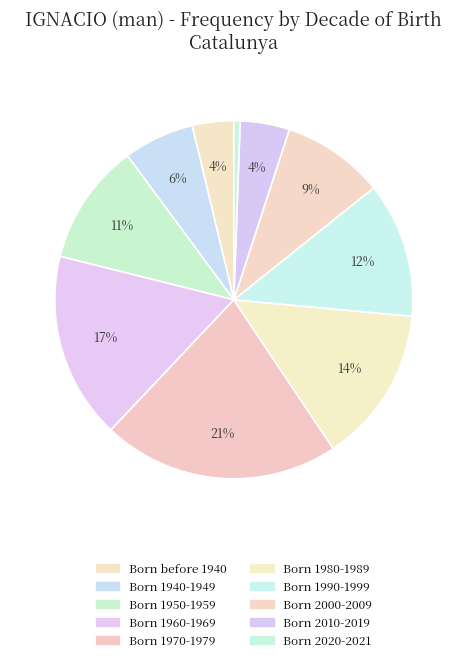

Which has a higher value, Born 2000-2009 or Born 1990-1999?

Born 1990-1999